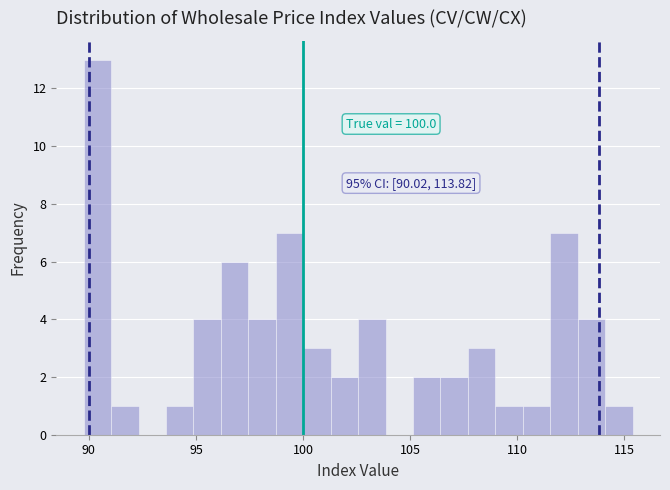

Around what value on the x-axis is the tallest bar? Give the approximate position of its centre, as read against the axis.

90.5